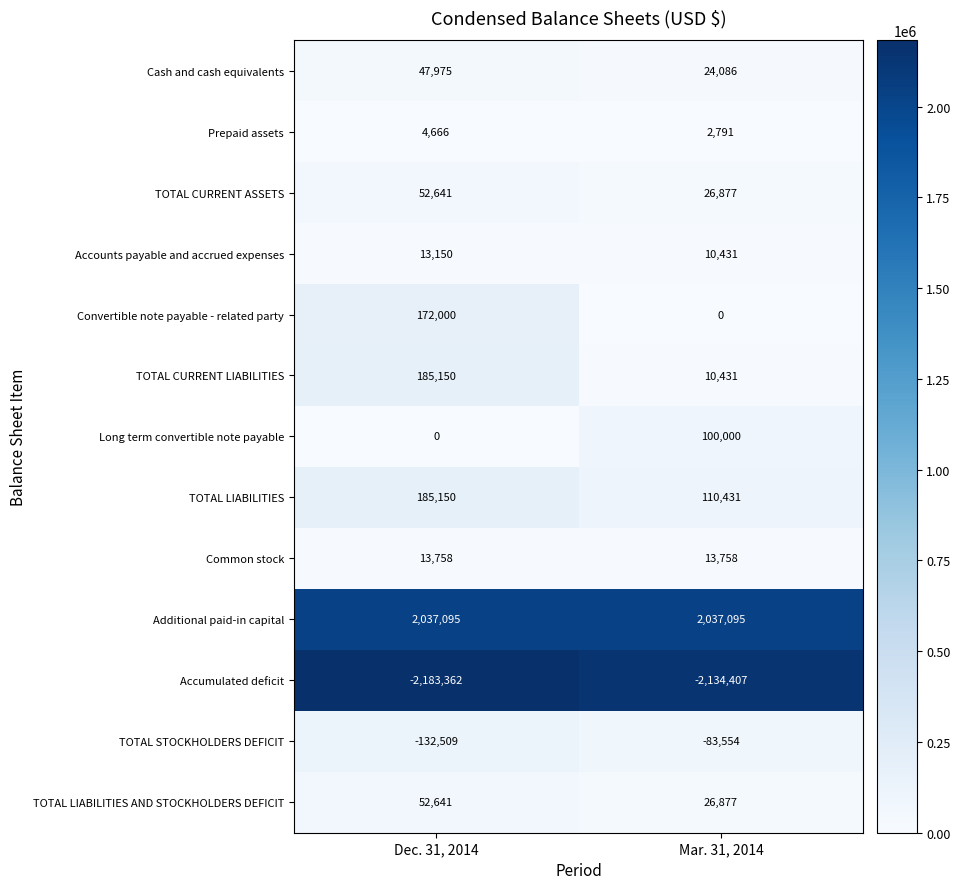

At which category does the chart reach its minimum across all series?

Dec. 31, 2014